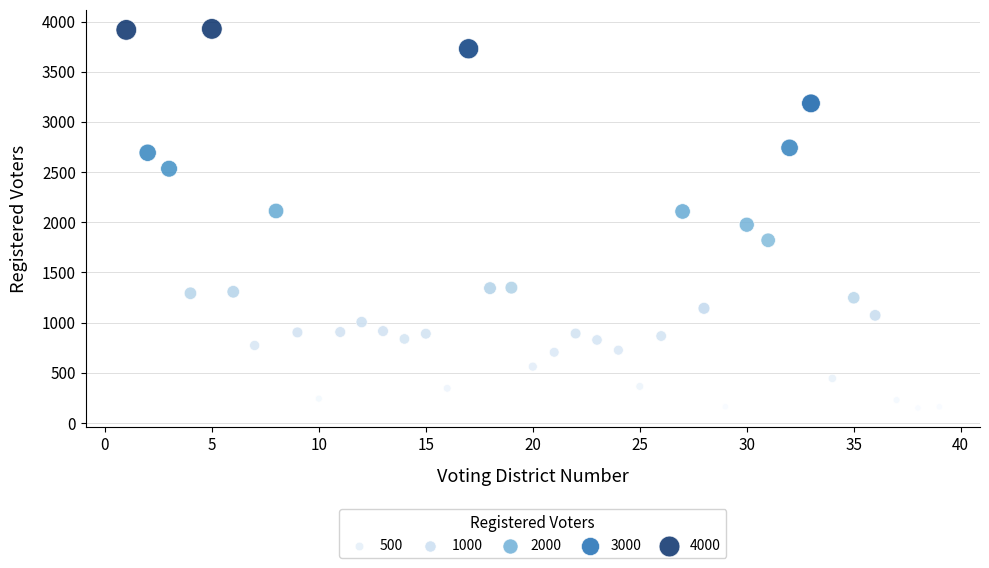

What is the range of X values (max minus min)?

38